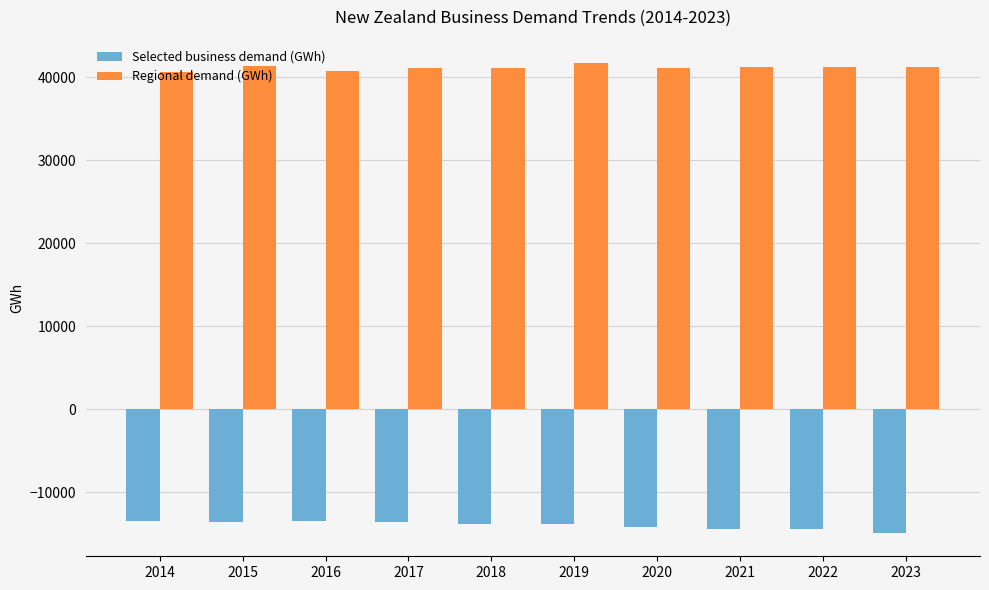

Count the number of data series in this chart.

2